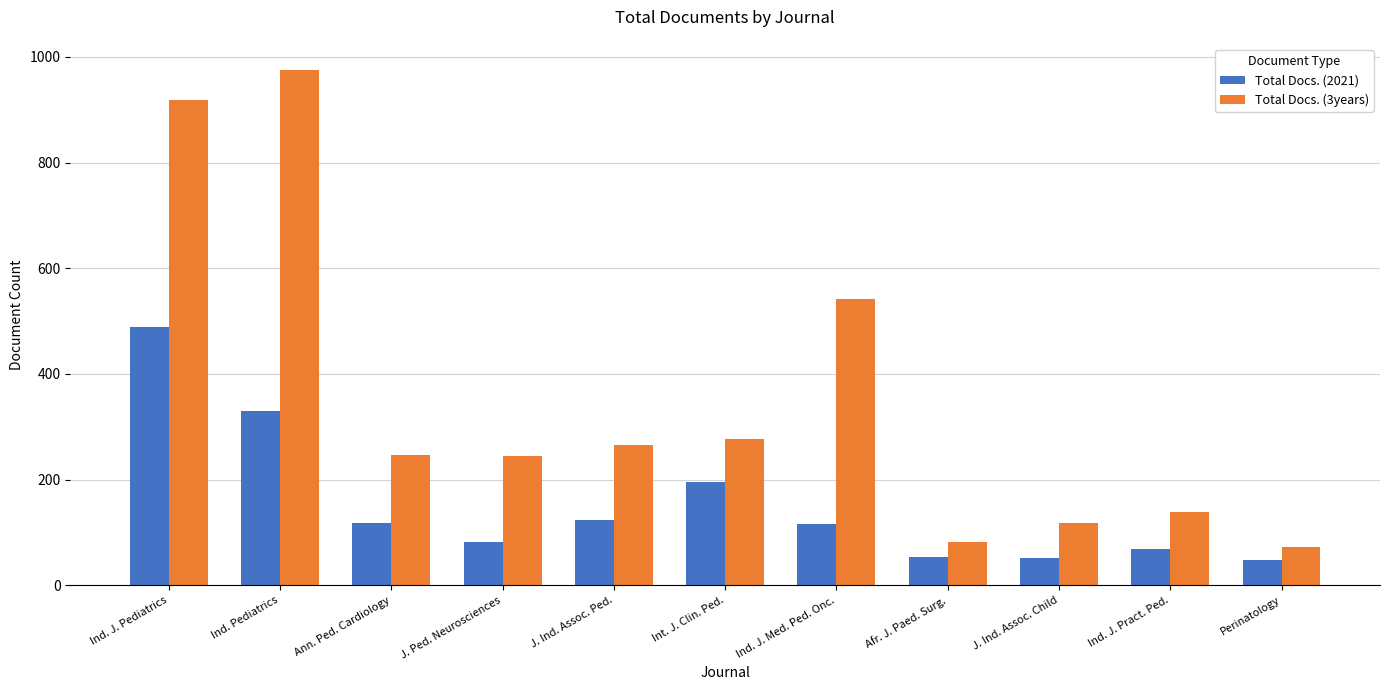

At which label is Total Docs. (3years) closest to 524?

Ind. J. Med. Ped. Onc.